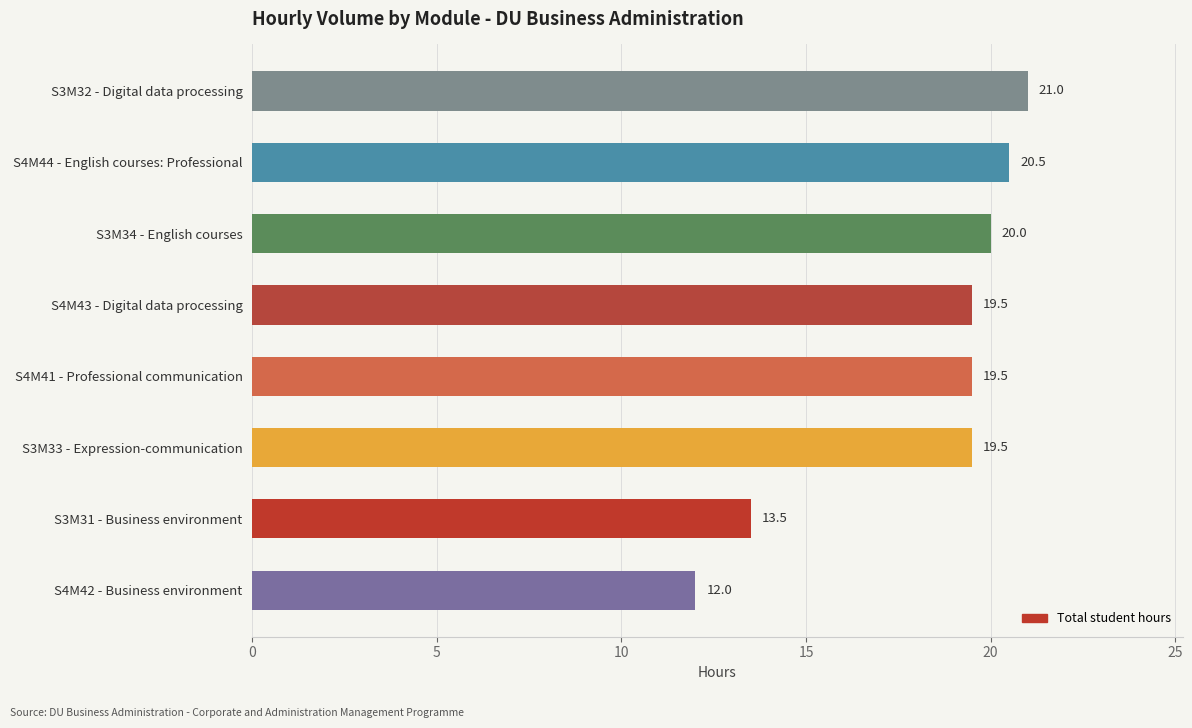

What is the average value?

18.2